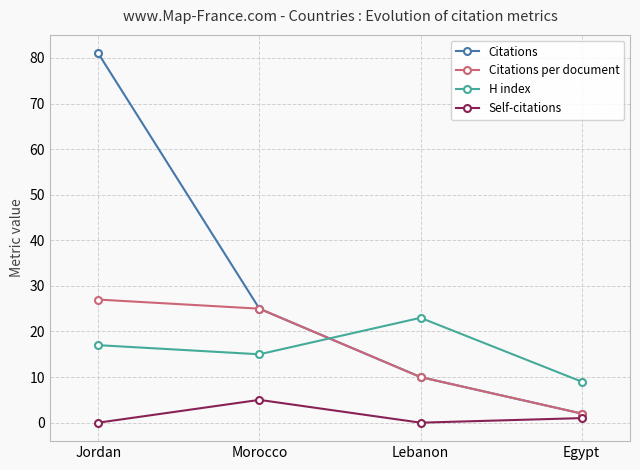

How many lines are shown in the chart?

4